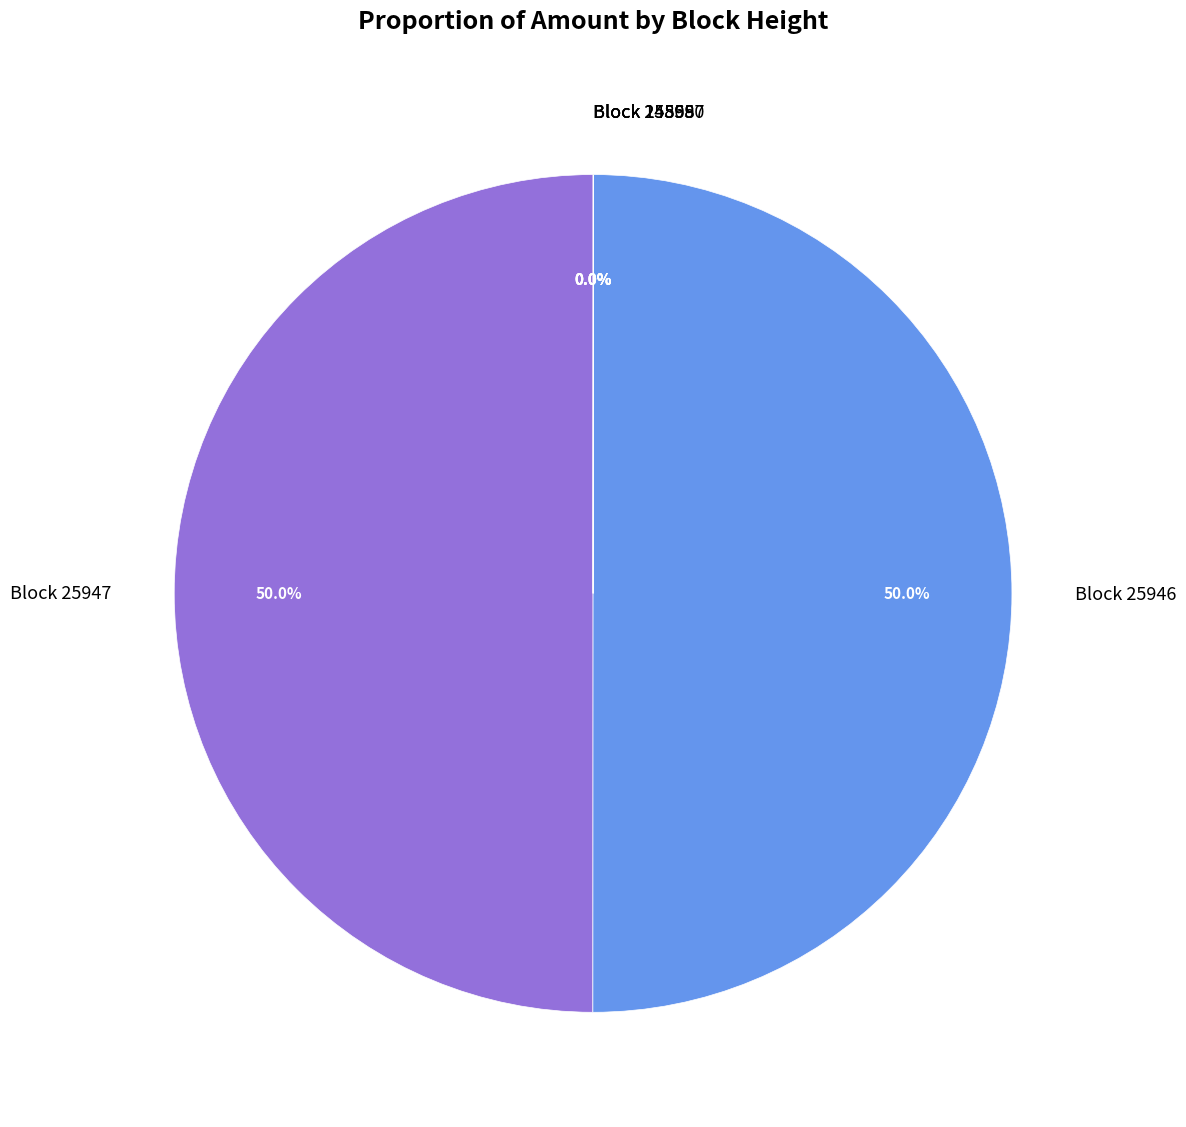

To the nearest percent, what is the average slice percentage?

17%